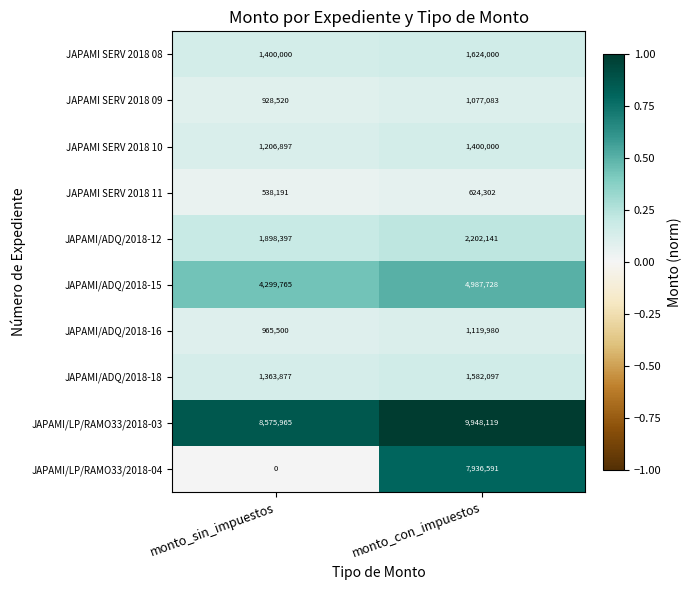

The value of JAPAMI/ADQ/2018-16 at monto_sin_impuestos is 965500. True or false?

True